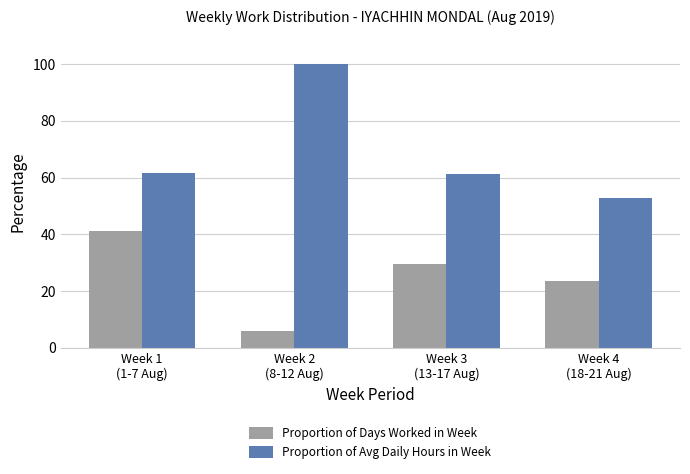

What is the value of the Proportion of Avg Daily Hours in Week bar at the 3rd from the left?

61.3